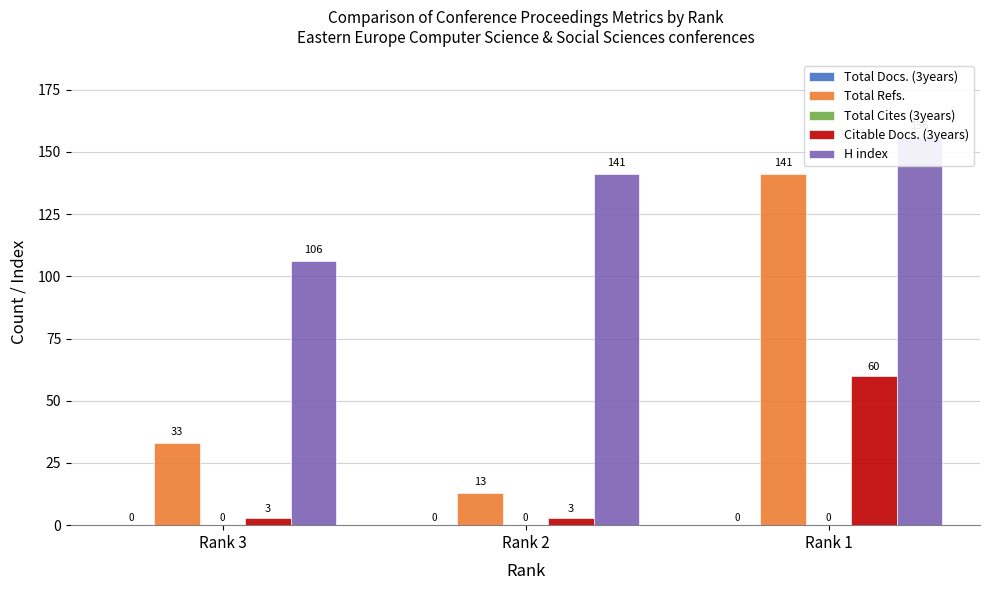

How many bars are there in total?

15